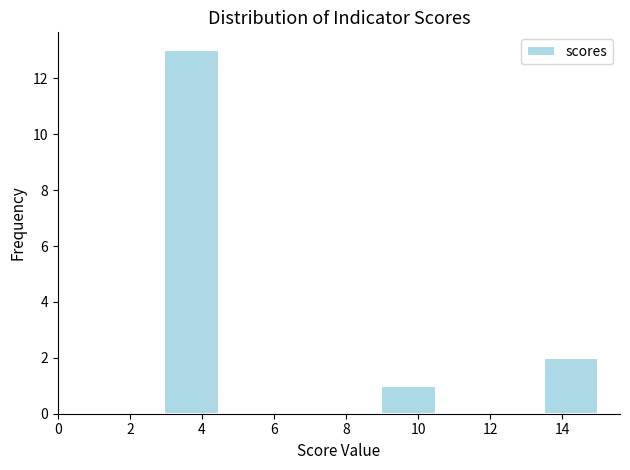

What is the height of the bar covering 9.0 to 10.4 on the x-axis? Neither the bar edges nor the heights are printed on the chart, so give them approximately, as read against the axes.

1